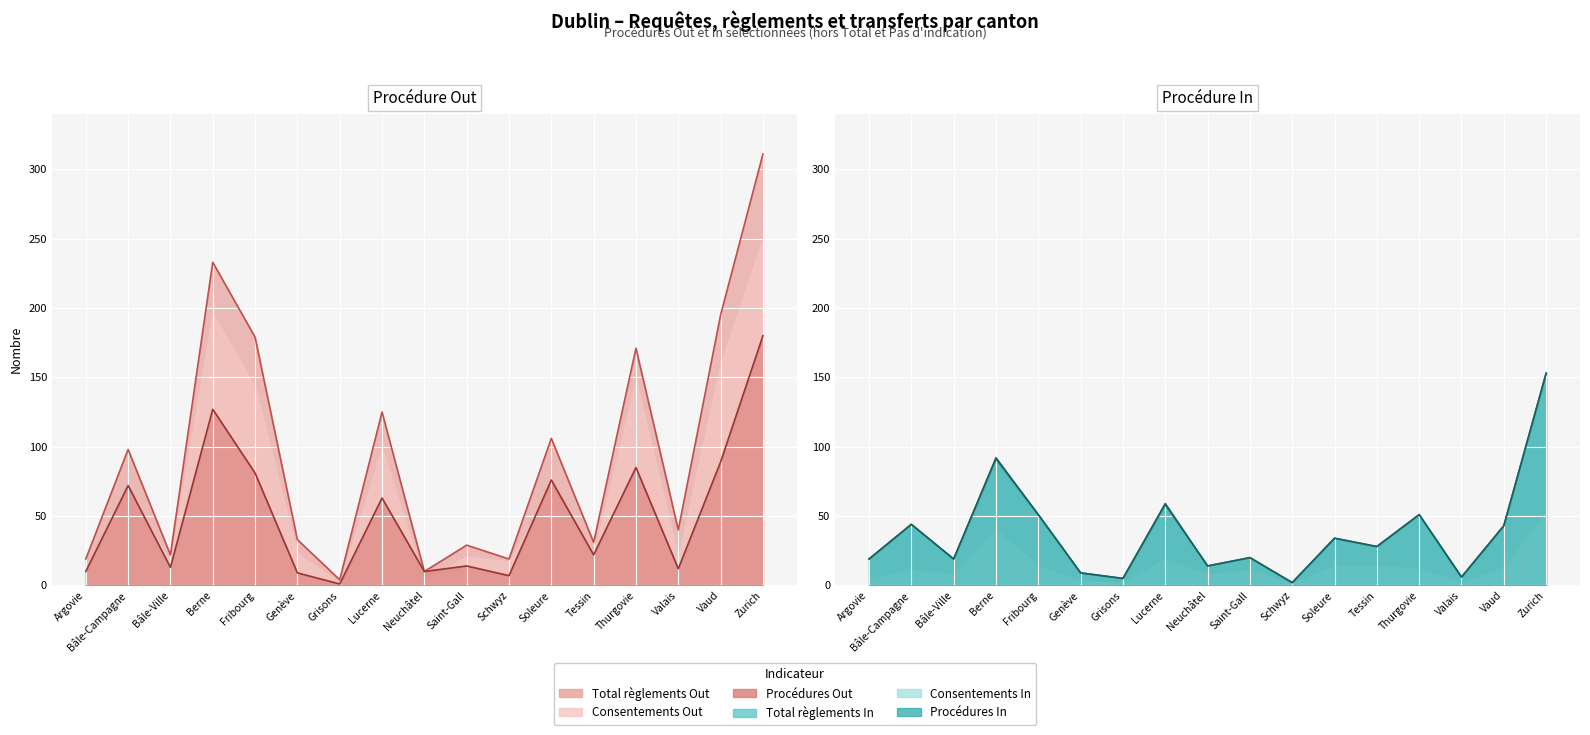

At how many categories does at least one series exceed 27?

12